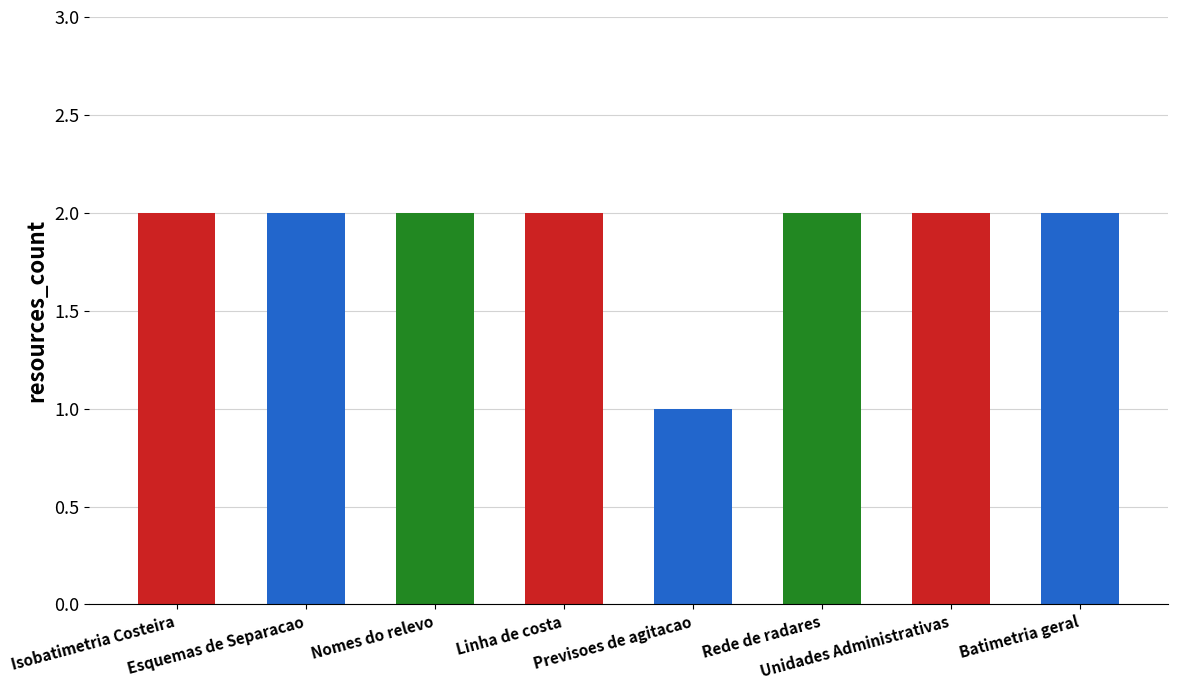

What position from the left is Isobatimetria Costeira?

1